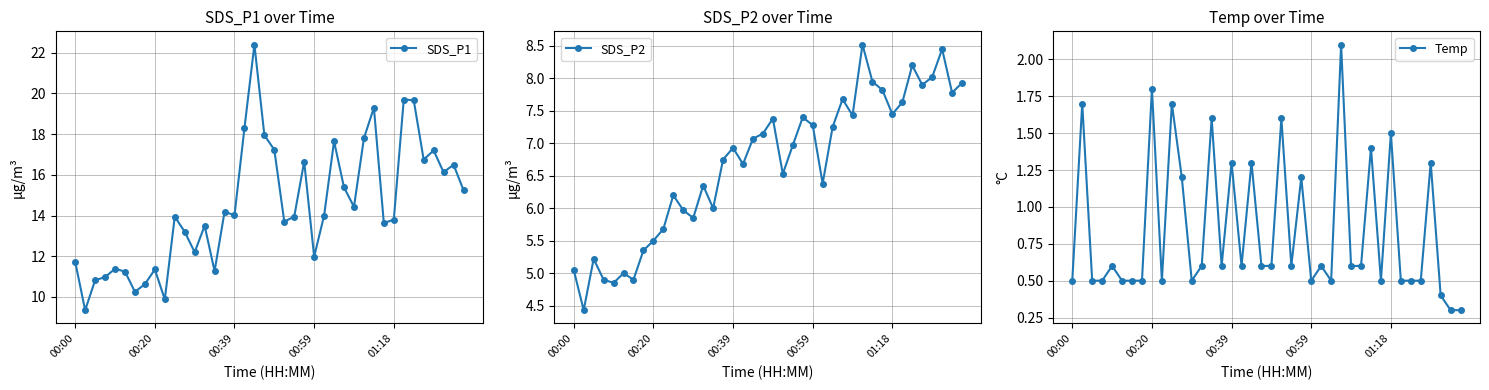

Count the Temp values in the range 0 to 1.

27